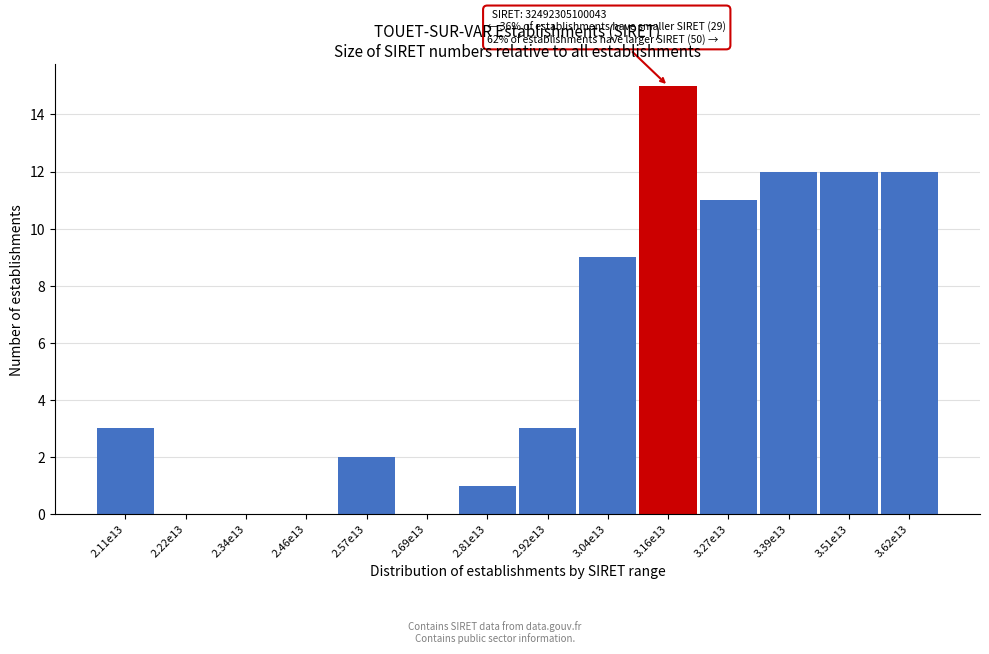

Reading left to right, extract all data points from this chart.

2.11e13=3	2.22e13=0	2.34e13=0	2.46e13=0	2.57e13=2	2.69e13=0	2.81e13=1	2.92e13=3	3.04e13=9	3.16e13=15	3.27e13=11	3.39e13=12	3.51e13=12	3.62e13=12